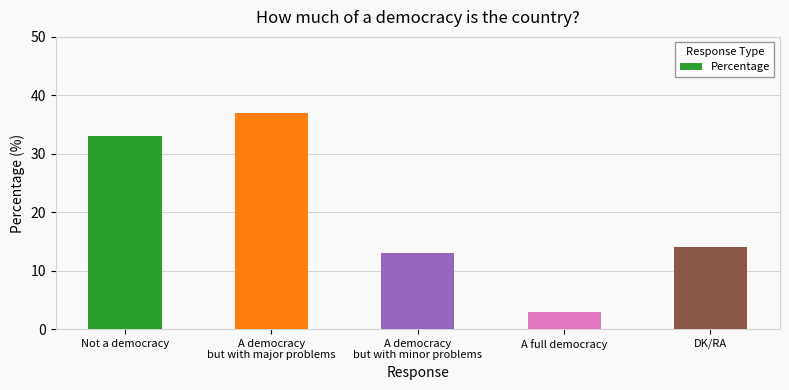

Approximately how many times larger is the value at A full democracy compared to A democracy
but with minor problems?

0.2